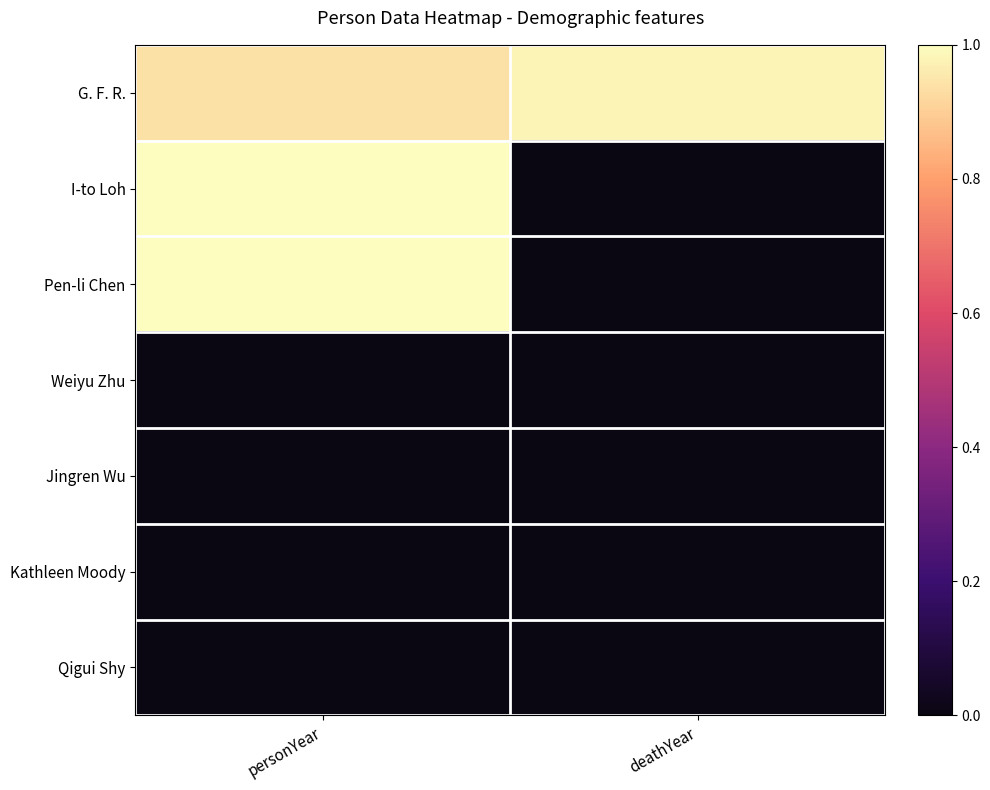

At how many categories does at least one series exceed 0?

2